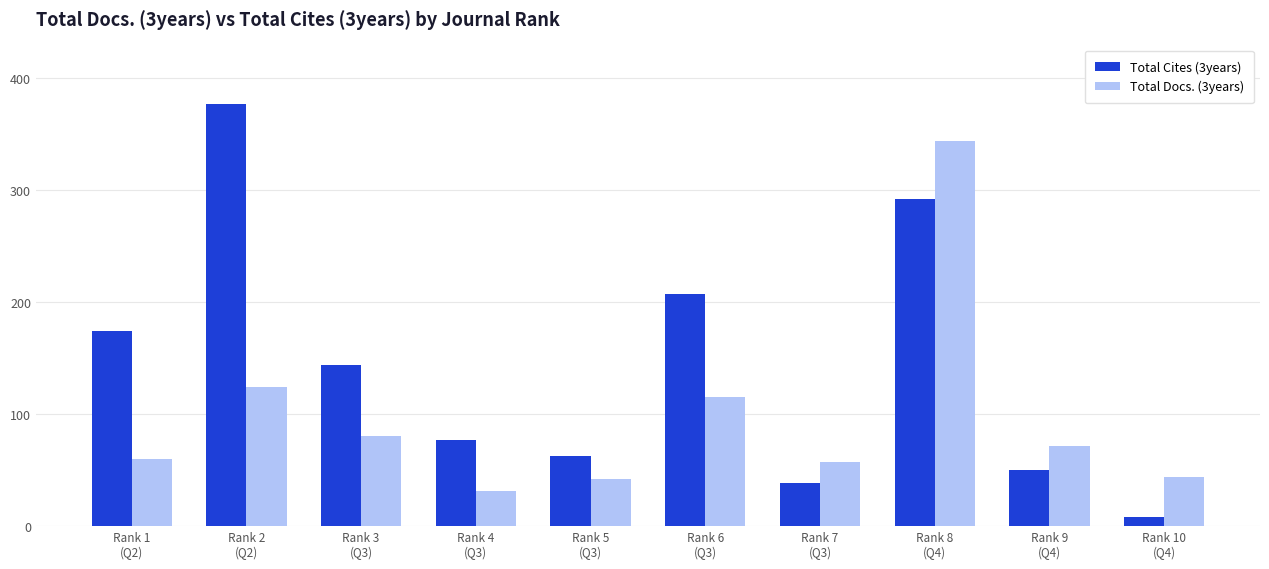

What is the label of the 1st bar from the right?

Rank 10
(Q4)